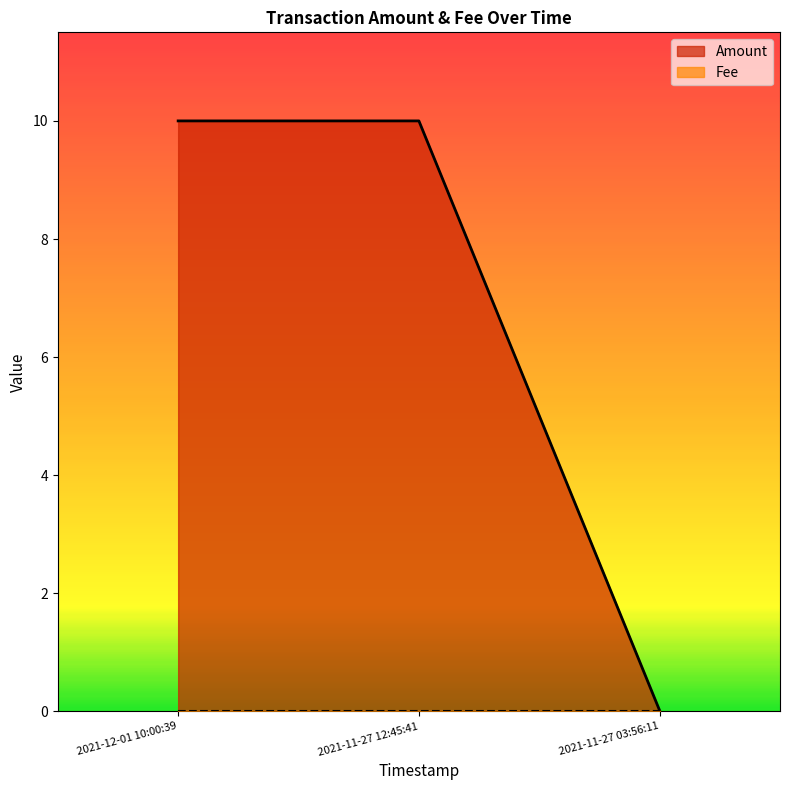

True or false: the data shows 15.4 at 2021-12-01 10:00:39.

False